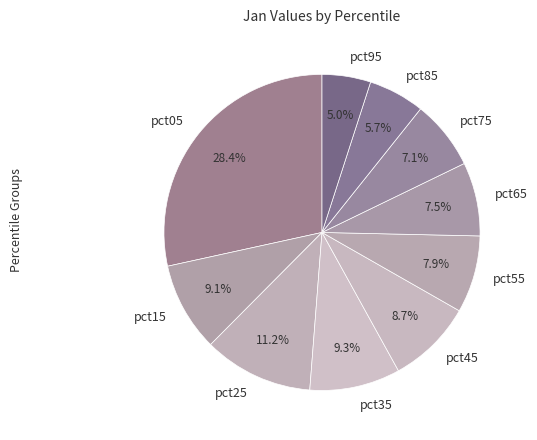

Is it true that pct85 is 6% of the pie?

True